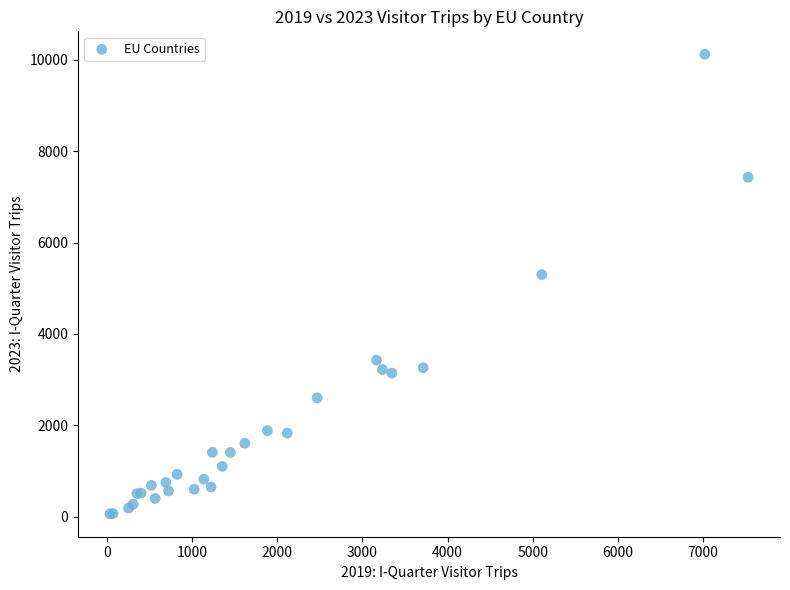

What Y value in the scatter plot is closest to 5091?

5298